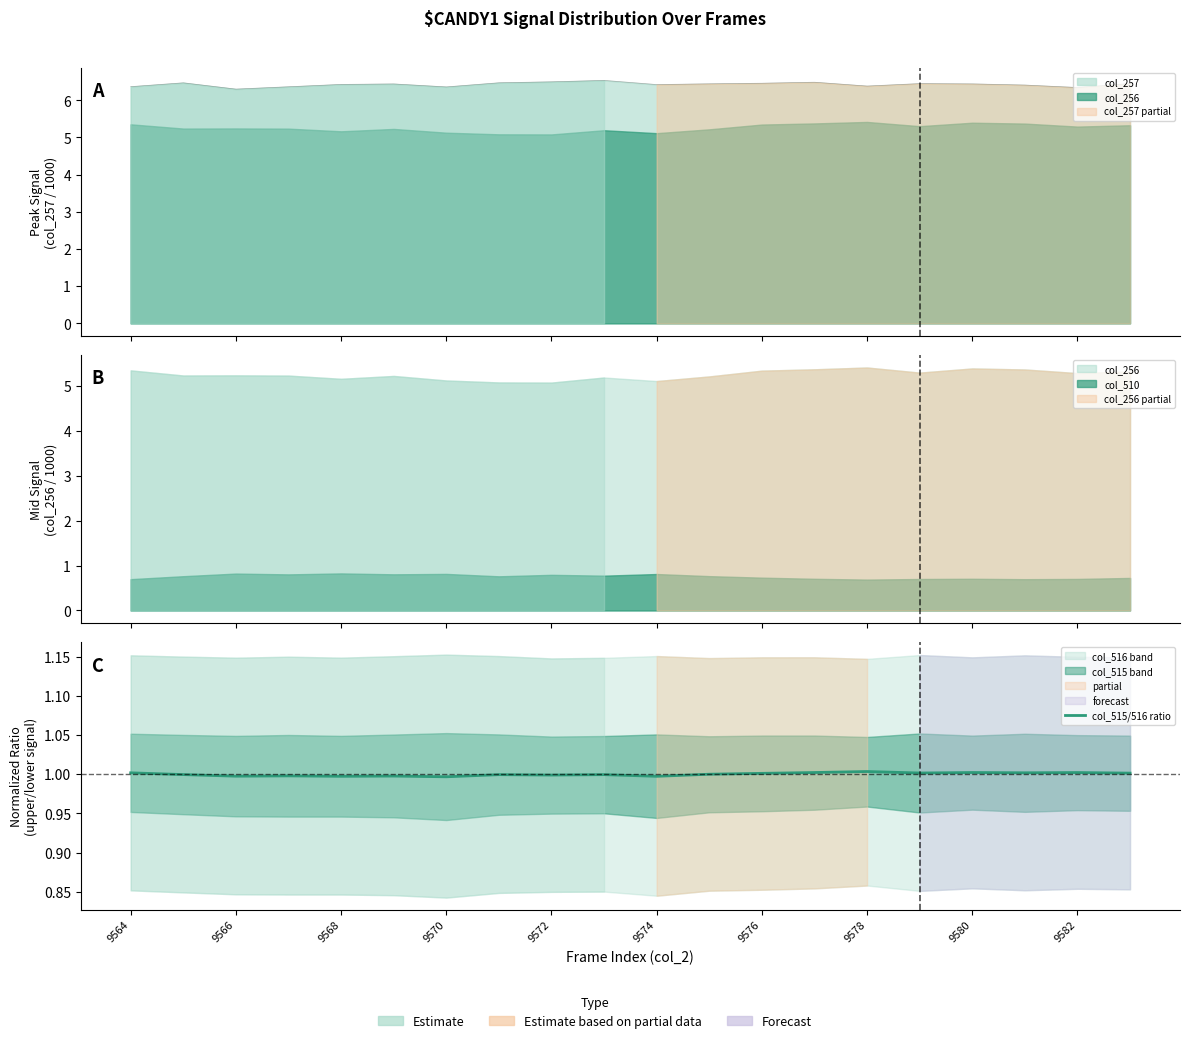

True or false: the data shows 1.5 at 15.

False